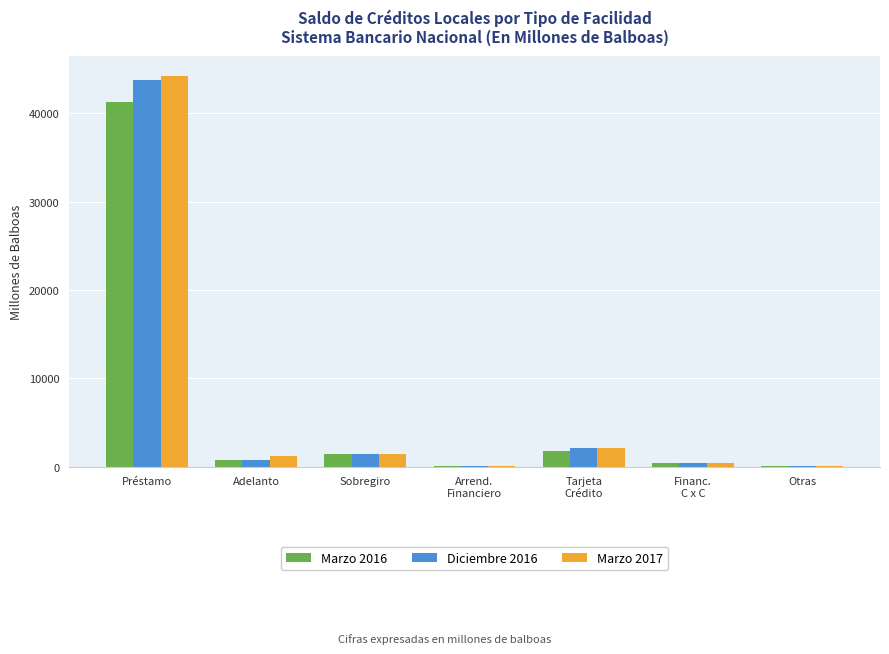

What is the sum of all Diciembre 2016 values?

48629.2